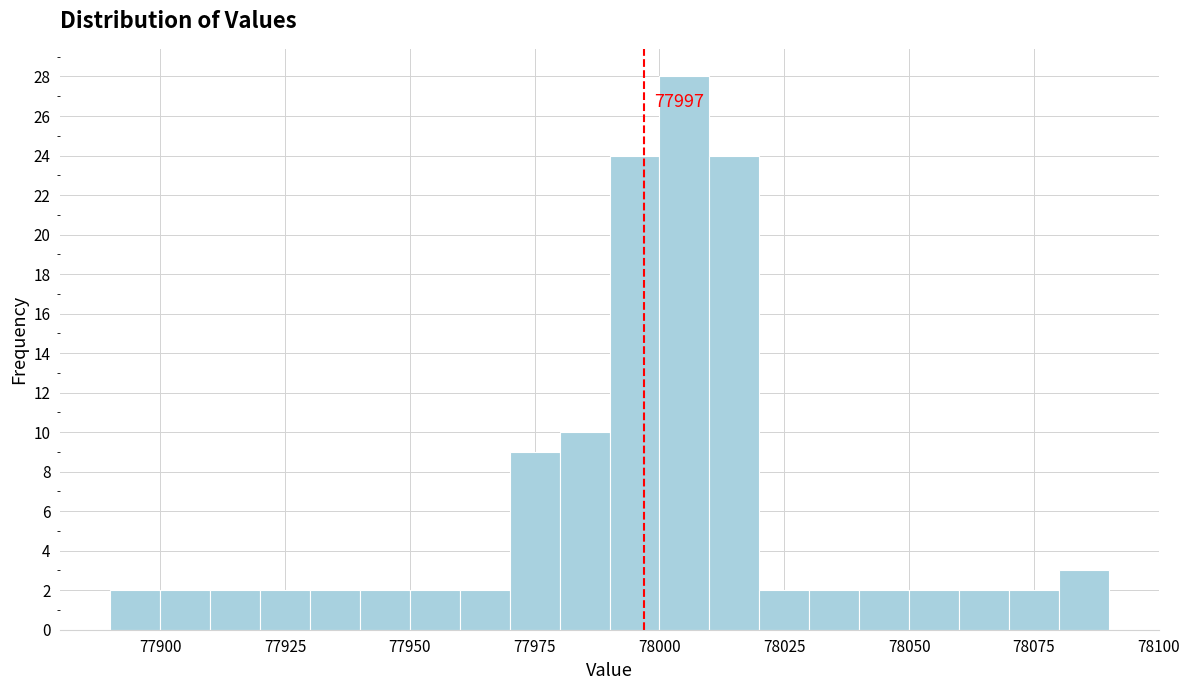

Around what value on the x-axis is the tallest bar? Give the approximate position of its centre, as read against the axis.

78005